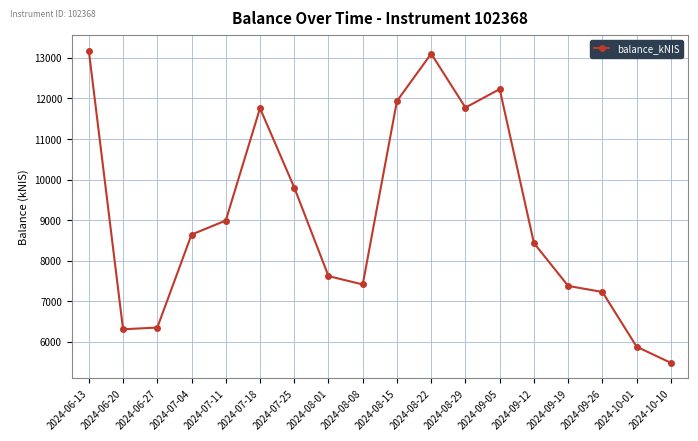

What position from the left is 2024-07-25?

7